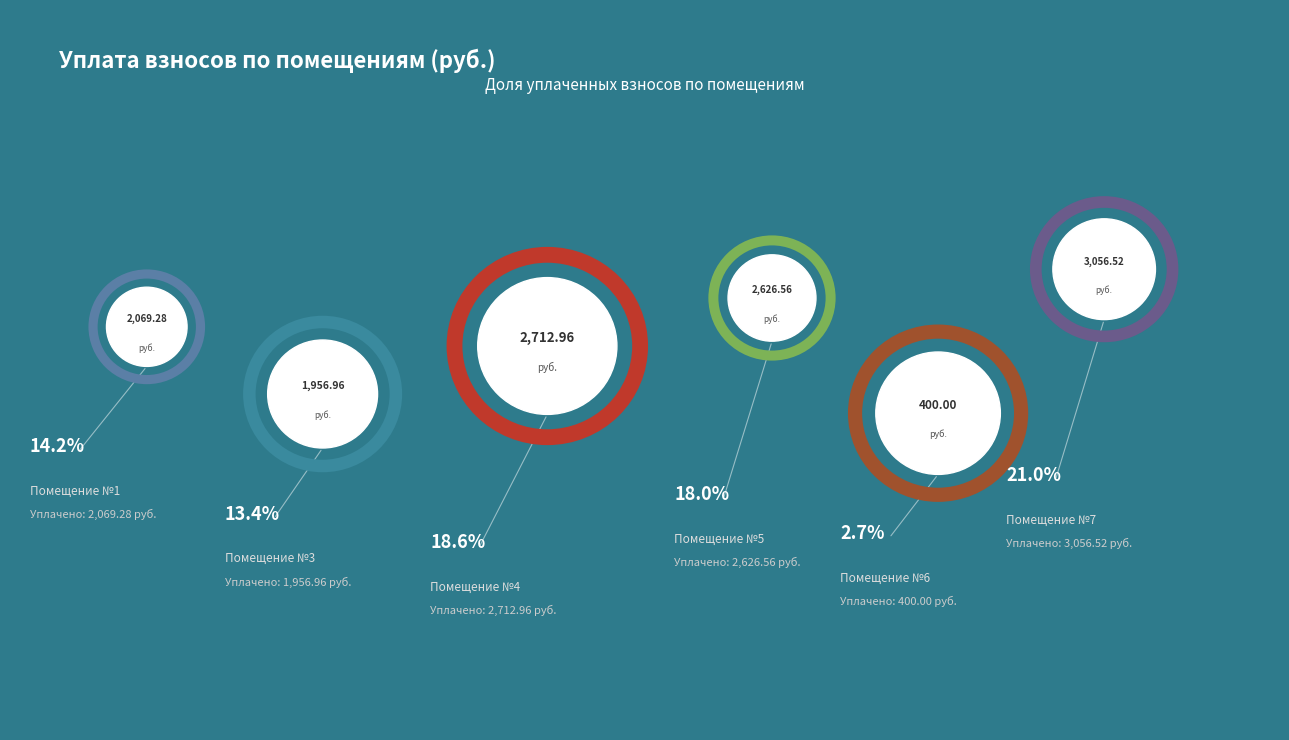

Between 6 and 4, which is larger?

4